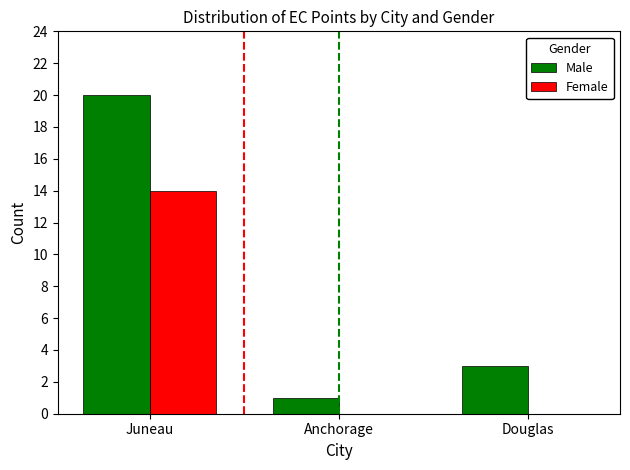

What is the maximum value for Female?

14